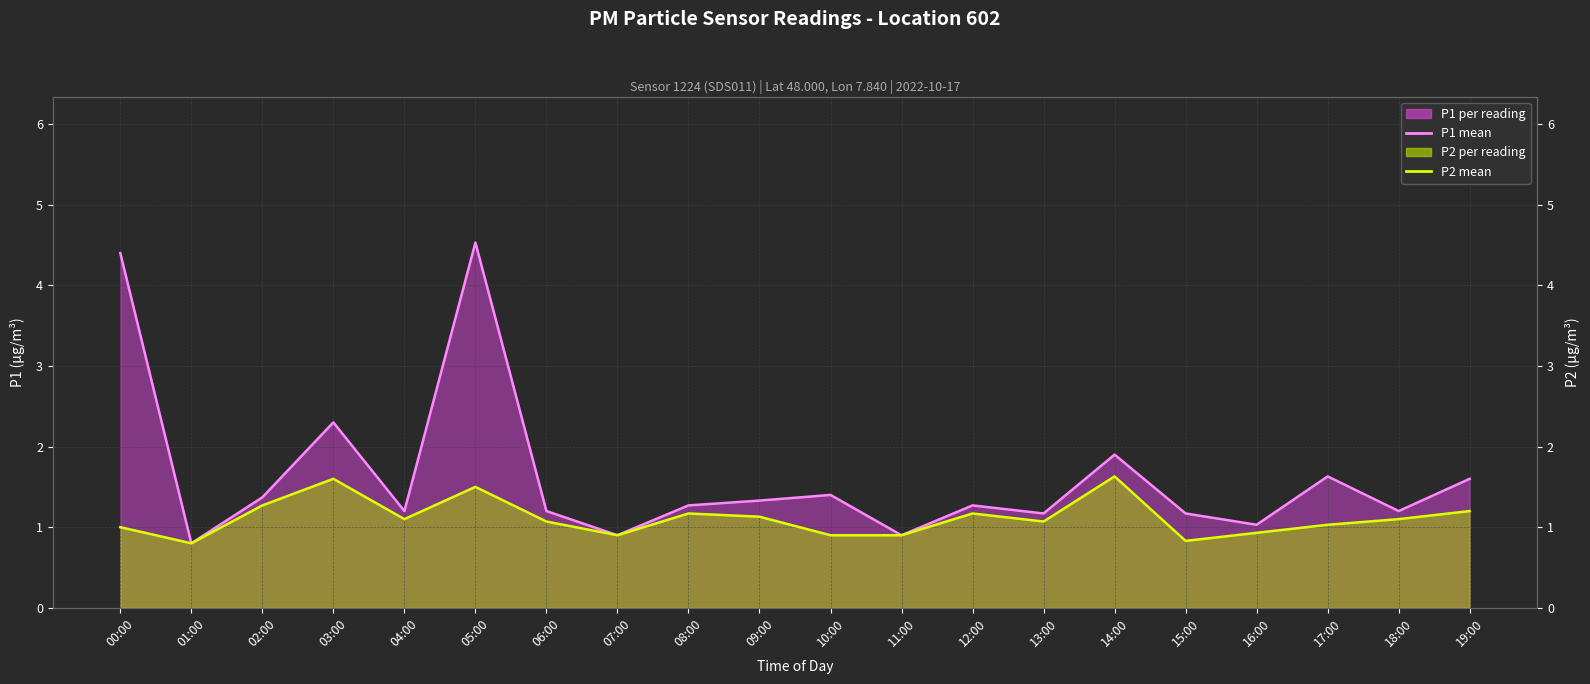

Rank the categories by P2 mean value from lowest to highest.

01:00, 15:00, 07:00, 10:00, 11:00, 16:00, 00:00, 17:00, 06:00, 13:00, 04:00, 18:00, 09:00, 08:00, 12:00, 19:00, 02:00, 05:00, 03:00, 14:00